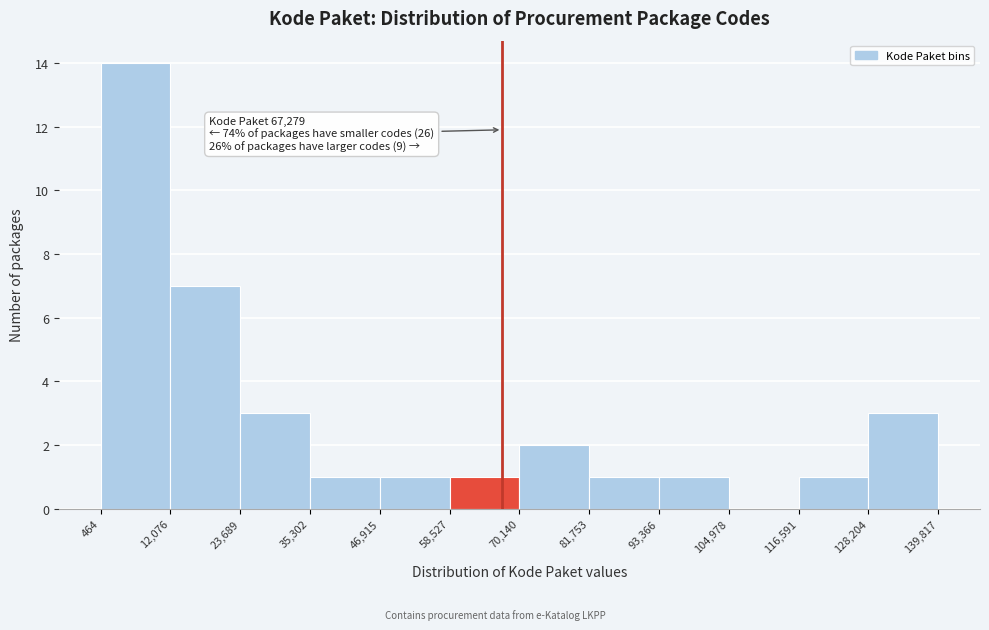

Which range on the x-axis has the tallest bar?

464 to 12,076